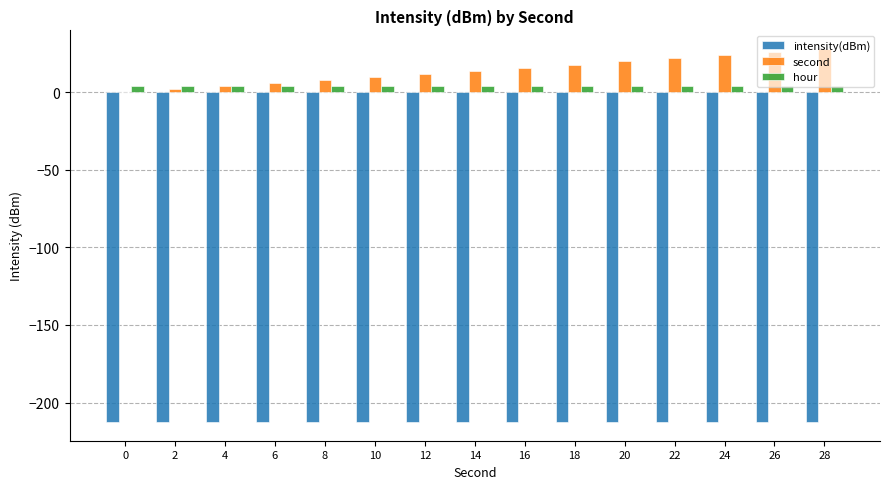

Does the chart contain stacked bars?

No